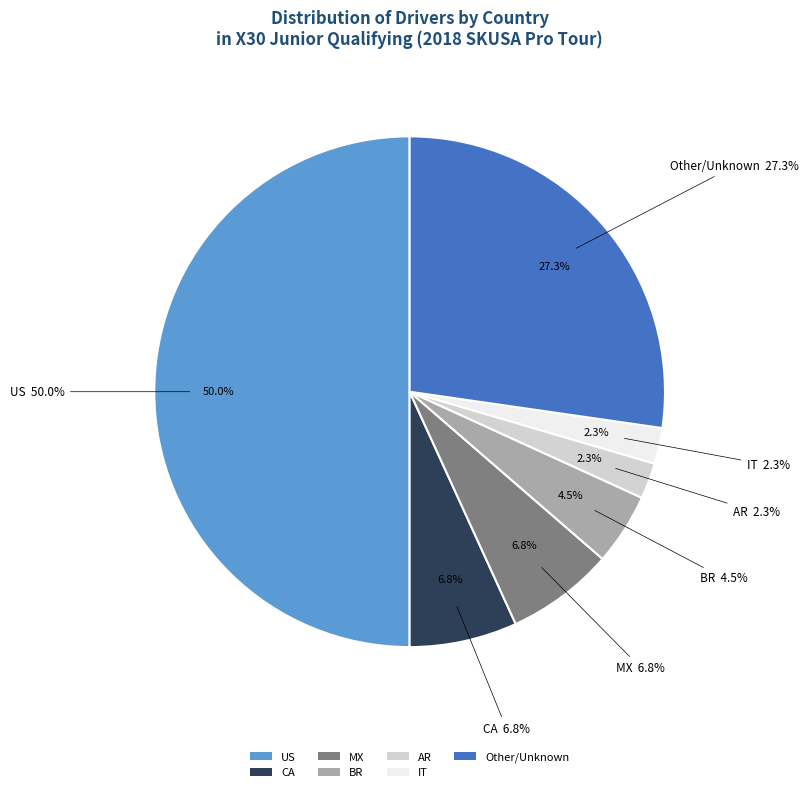

Does any single category account for the majority?

No